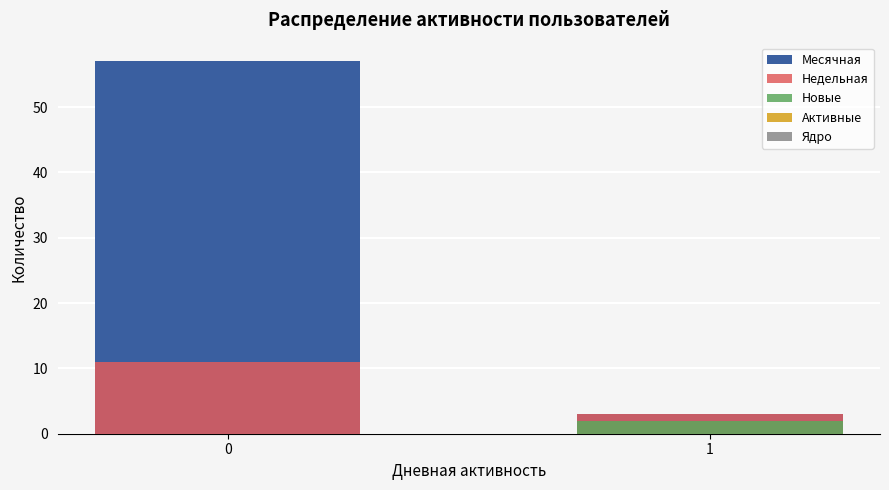

Rank the series at 0 from lowest to highest value.

Новые, Активные, Ядро, Недельная, Месячная